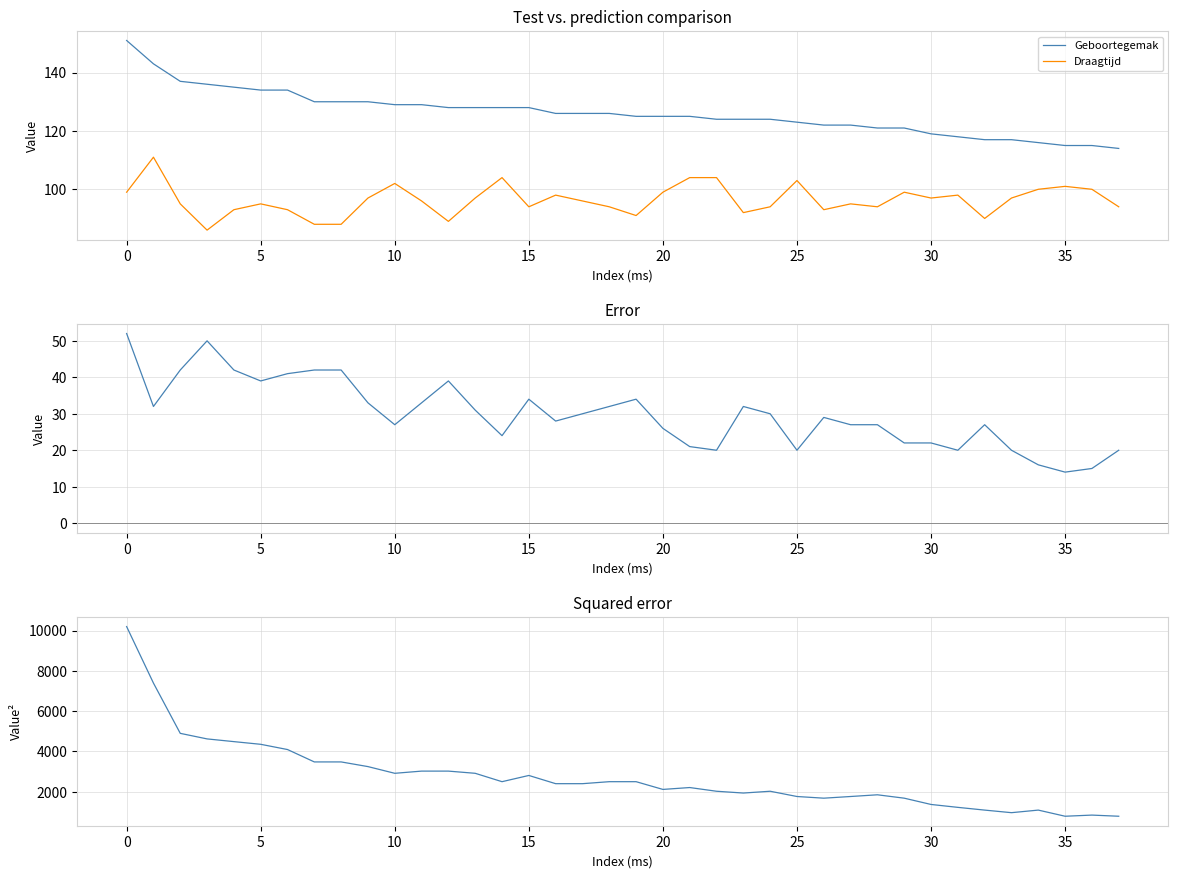

Is the value of Geboortegemak at 25 greater than the value of Squared error (Geboortegemak - Geboortegewicht)^2 at 23?

No